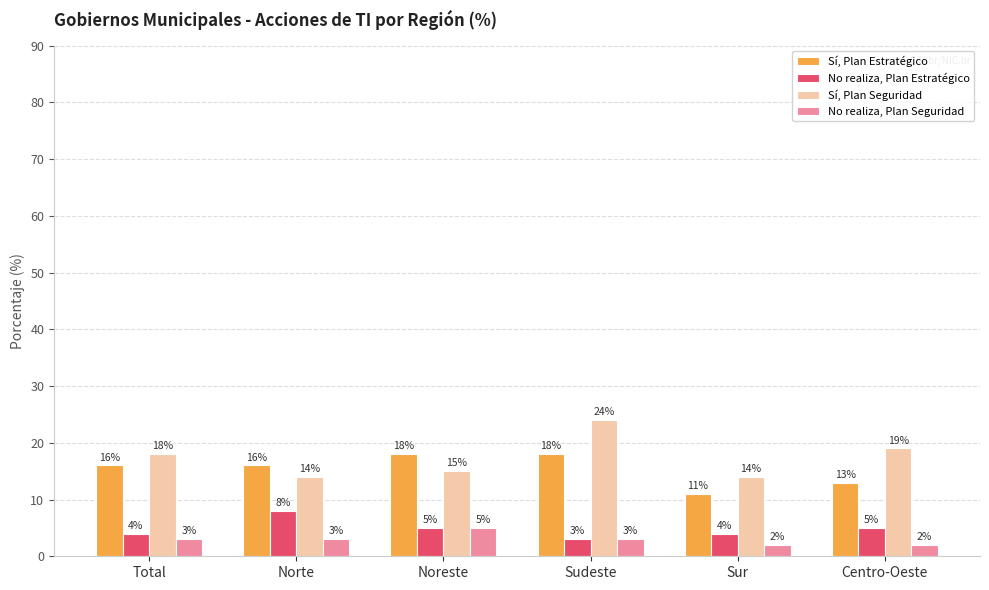

What is the approximate value of Sí, Plan Seguridad at Centro-Oeste, to the nearest 5?

20